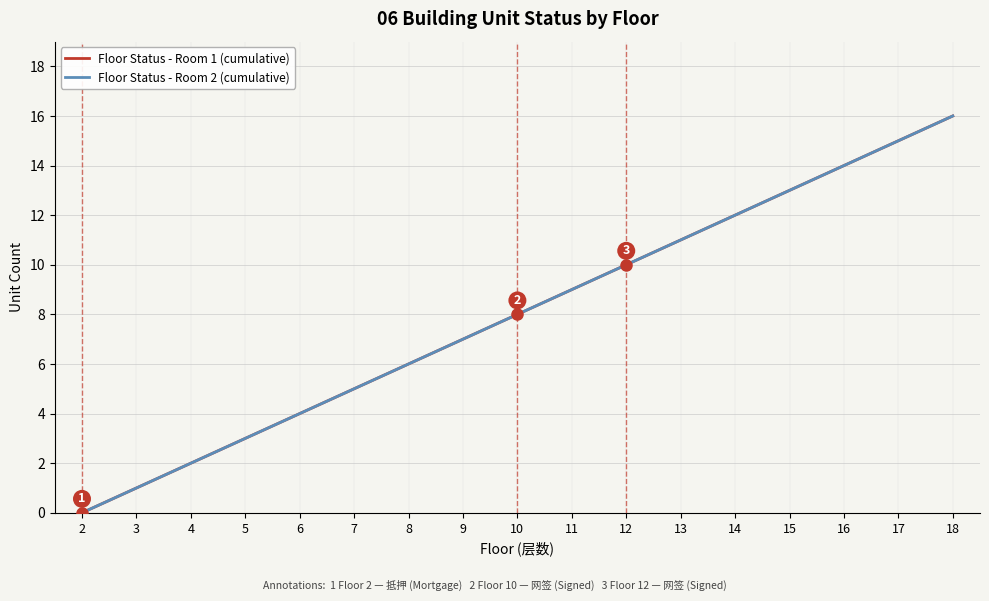

Does the chart have visible grid lines?

Yes